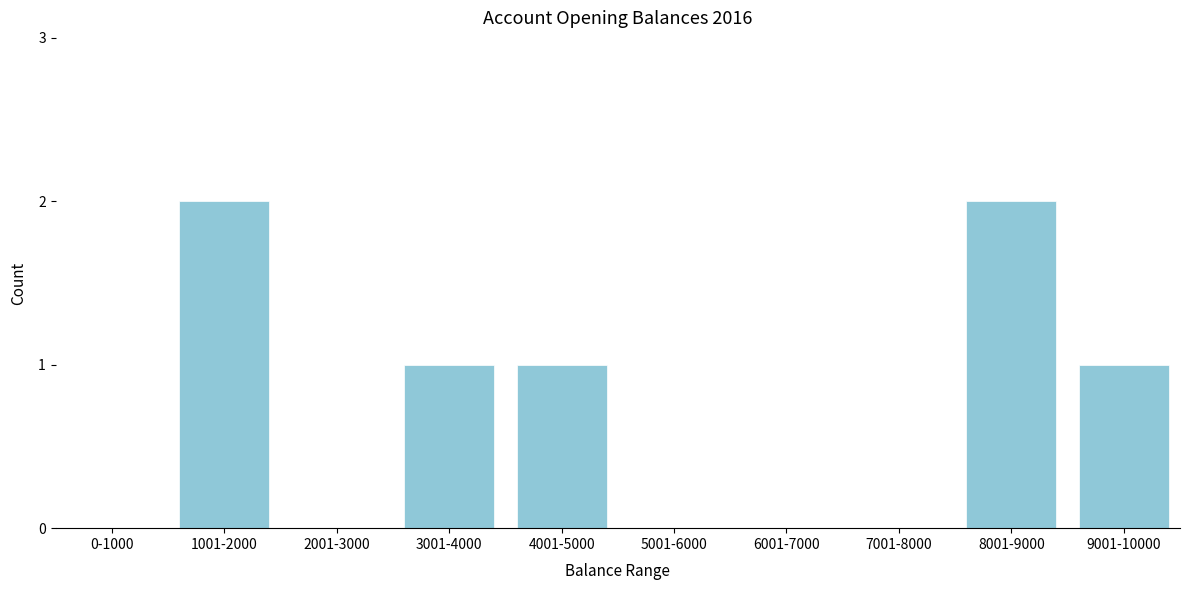

Reading left to right, what are all the values shown in this chart?

0-1000=0	1001-2000=2	2001-3000=0	3001-4000=1	4001-5000=1	5001-6000=0	6001-7000=0	7001-8000=0	8001-9000=2	9001-10000=1